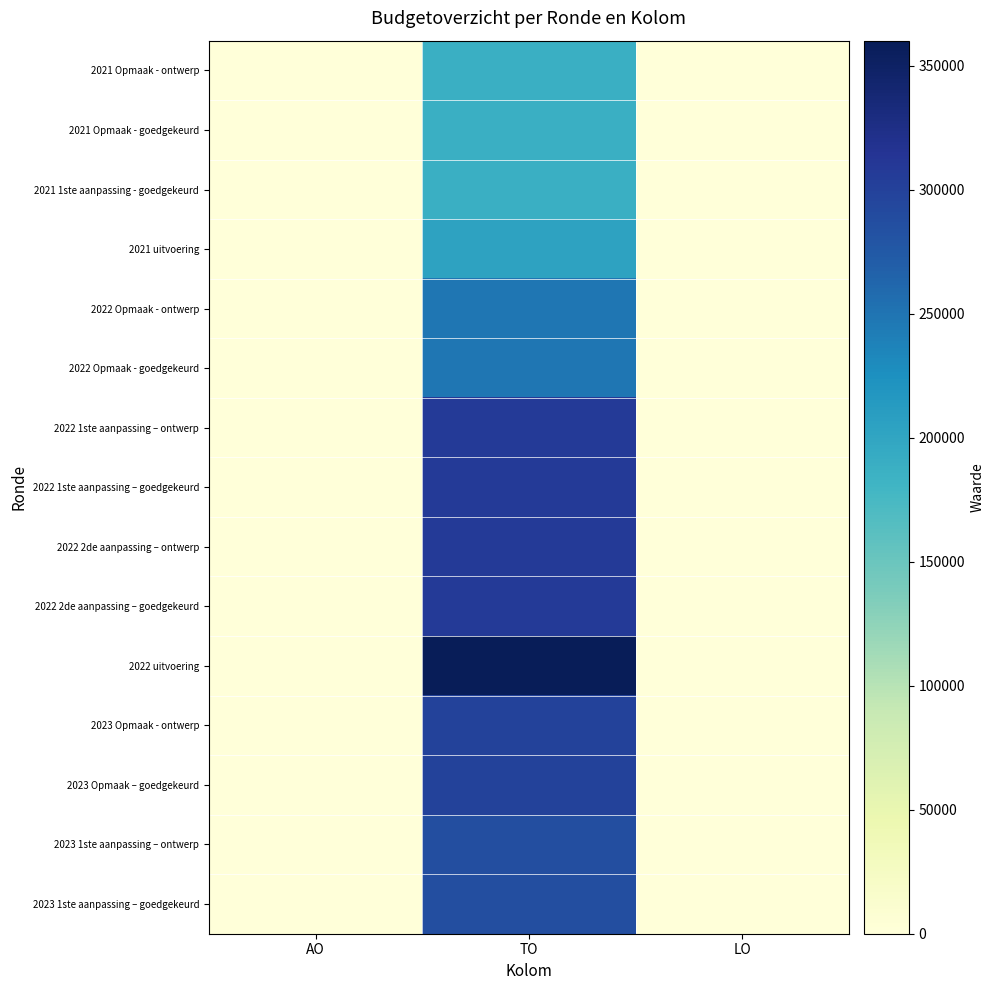

Rank the series by their maximum value, from lowest to highest.

2021 Opmaak - ontwerp, 2021 Opmaak - goedgekeurd, 2021 1ste aanpassing - goedgekeurd, 2021 uitvoering, 2022 Opmaak - ontwerp, 2022 Opmaak - goedgekeurd, 2023 1ste aanpassing – ontwerp, 2023 1ste aanpassing – goedgekeurd, 2023 Opmaak - ontwerp, 2023 Opmaak – goedgekeurd, 2022 1ste aanpassing – ontwerp, 2022 1ste aanpassing – goedgekeurd, 2022 2de aanpassing – ontwerp, 2022 2de aanpassing – goedgekeurd, 2022 uitvoering